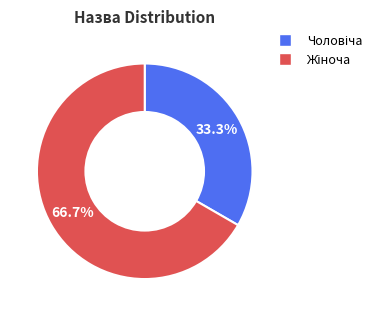

Is there any slice that represents more than half of the pie?

Yes